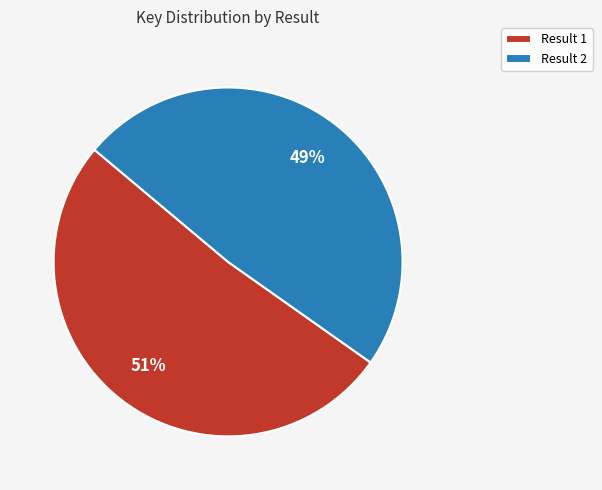

Does Result 2 represent more than half of the total?

No